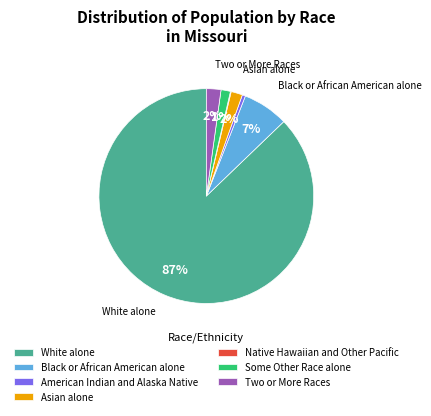

What percentage is the American Indian and Alaska Native slice, to the nearest percent?

0%